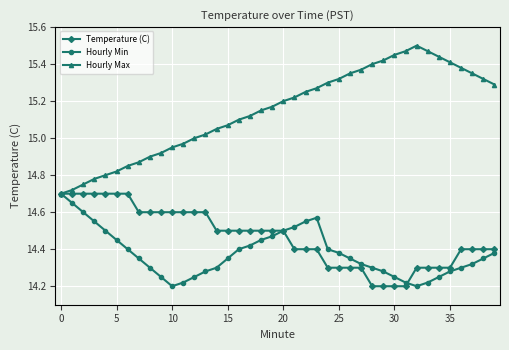

Is this an area chart (filled region under the line)?

No